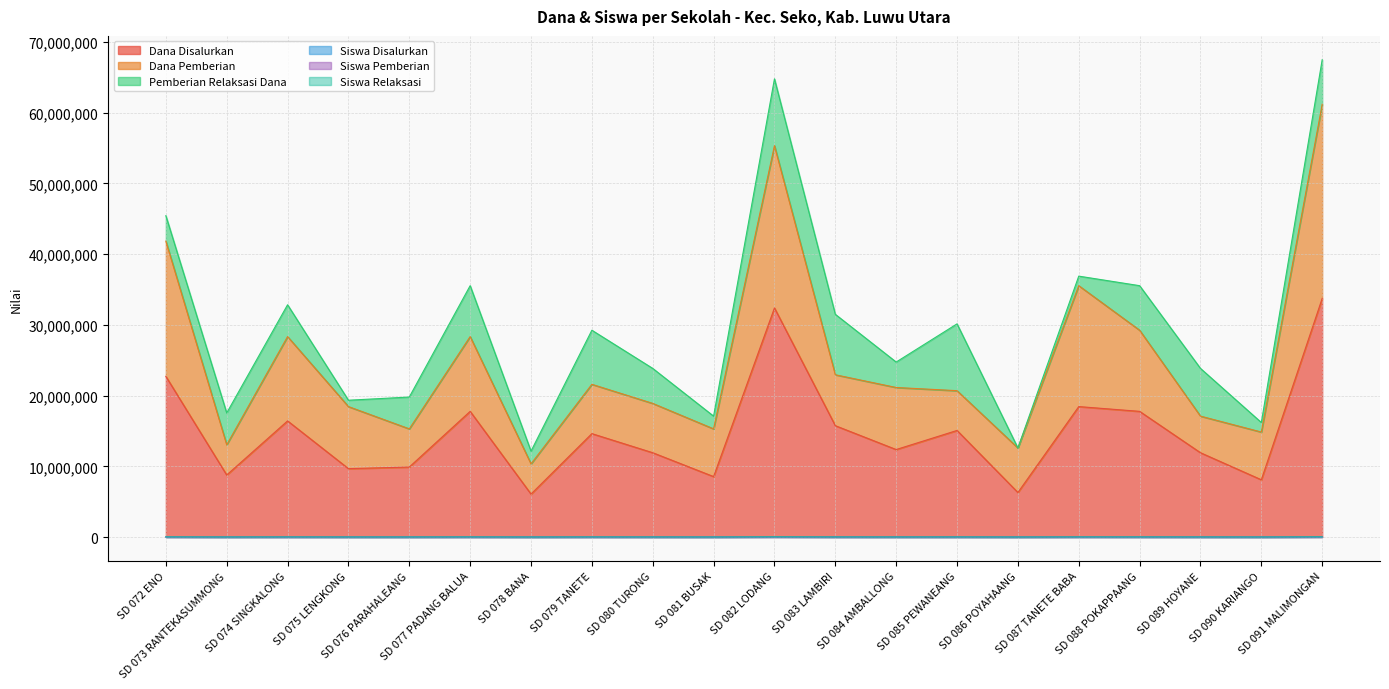

At which category is the sum across all series the highest?

SD 091 MALIMONGAN